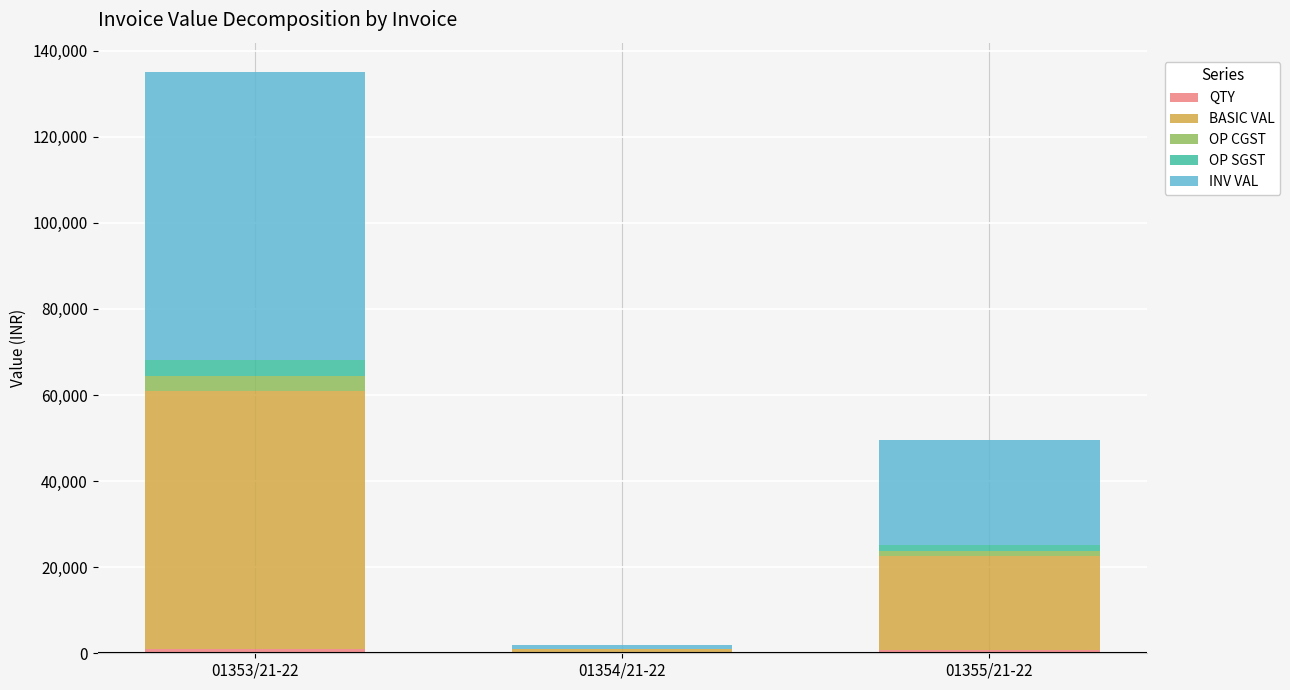

At which category is the sum across all series the highest?

01353/21-22